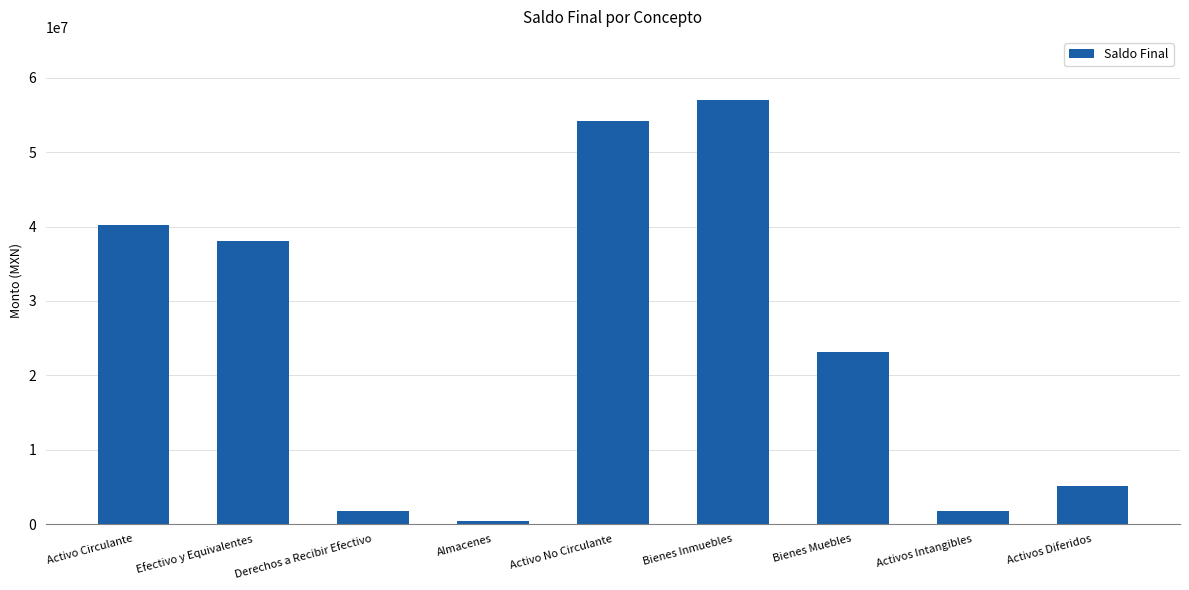

How many values are below 23115407?

4